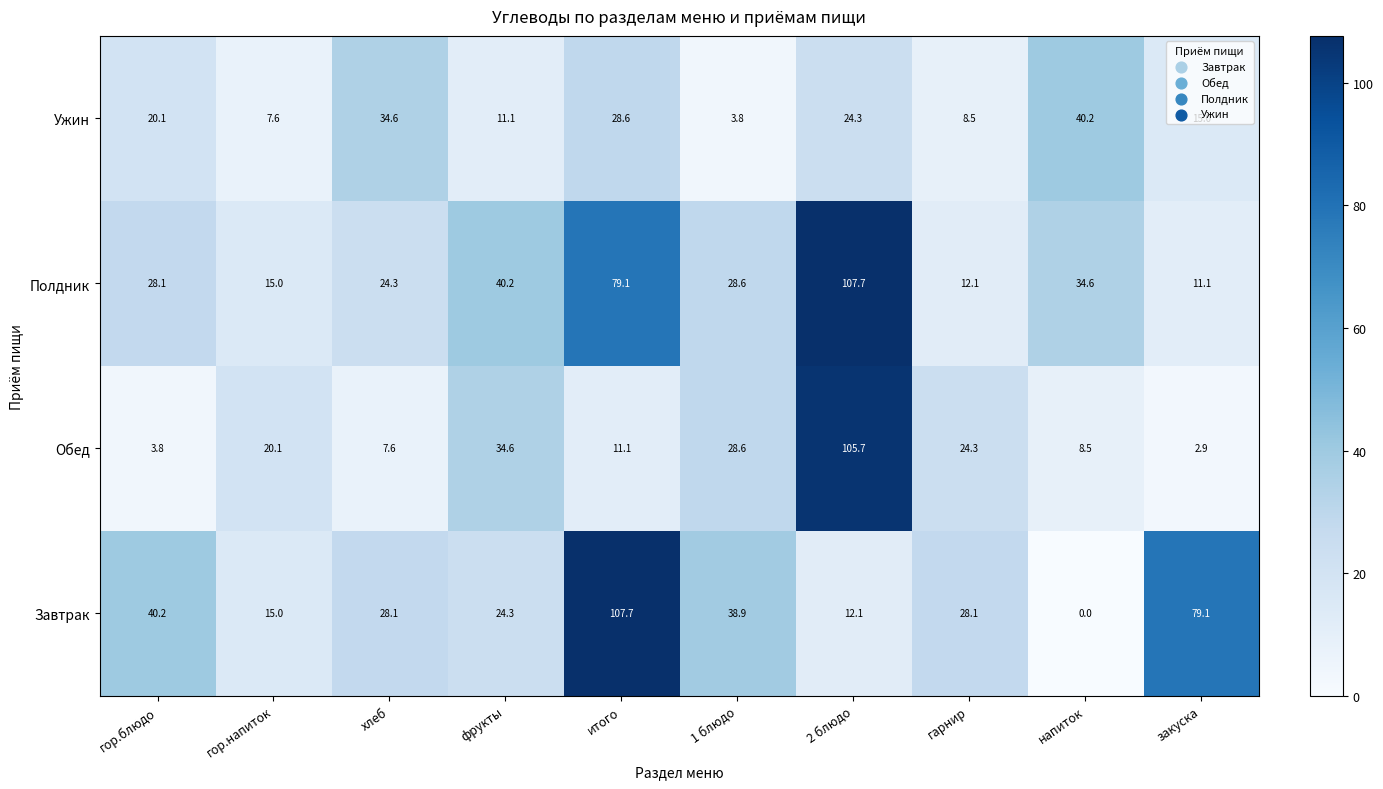

What is the difference between the highest and lowest values at хлеб?

27.0